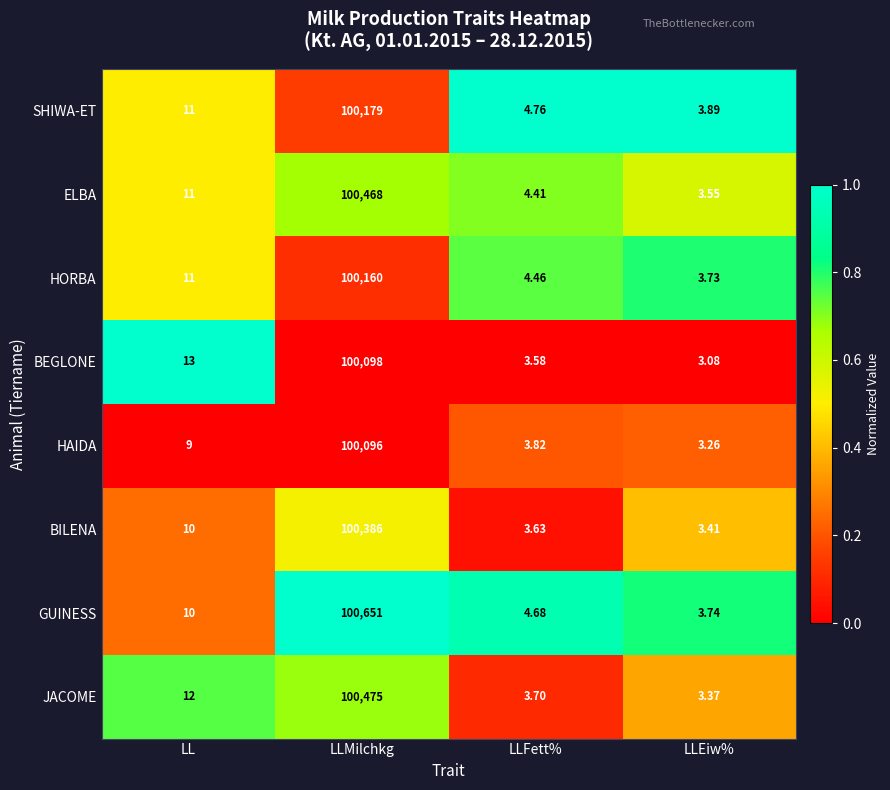

At which category is the sum across all series the highest?

LLMilchkg